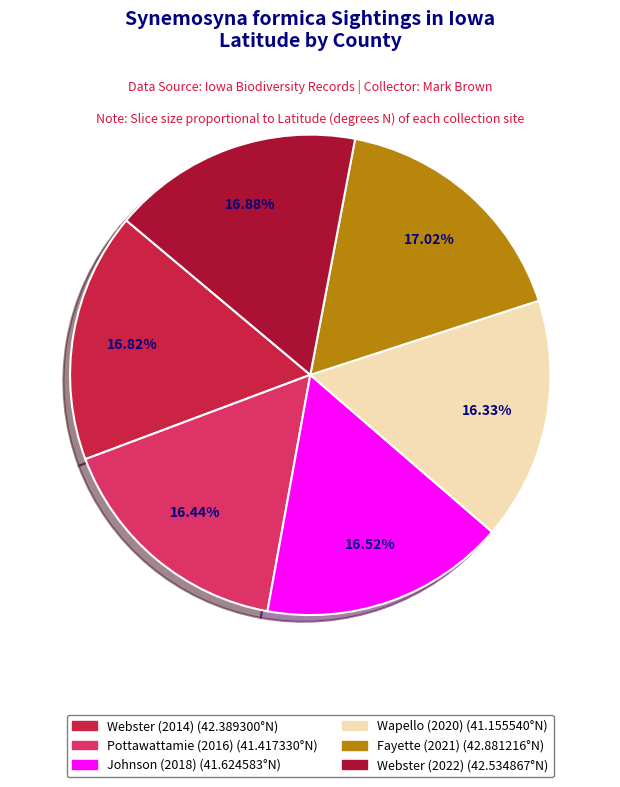

Is the sum of Wapello (2020) and Fayette (2021) greater than half?

No